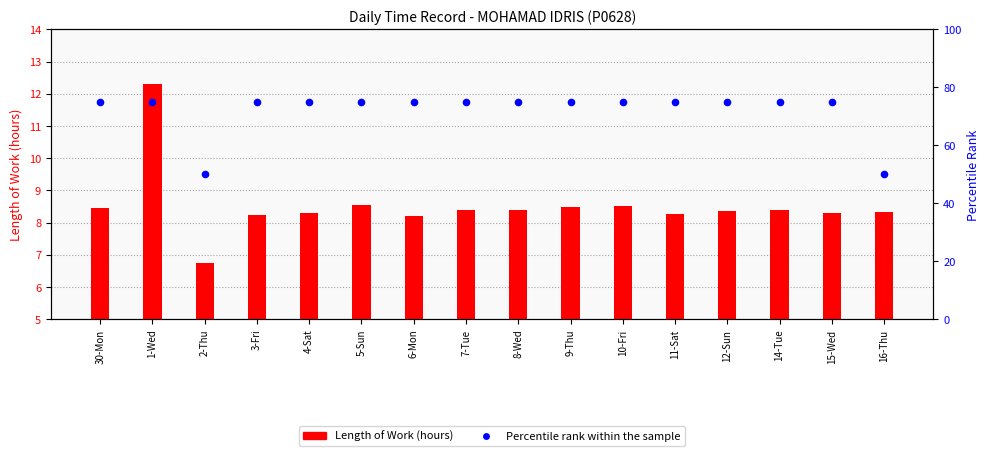

At which category is the sum across all series the highest?

1-Wed